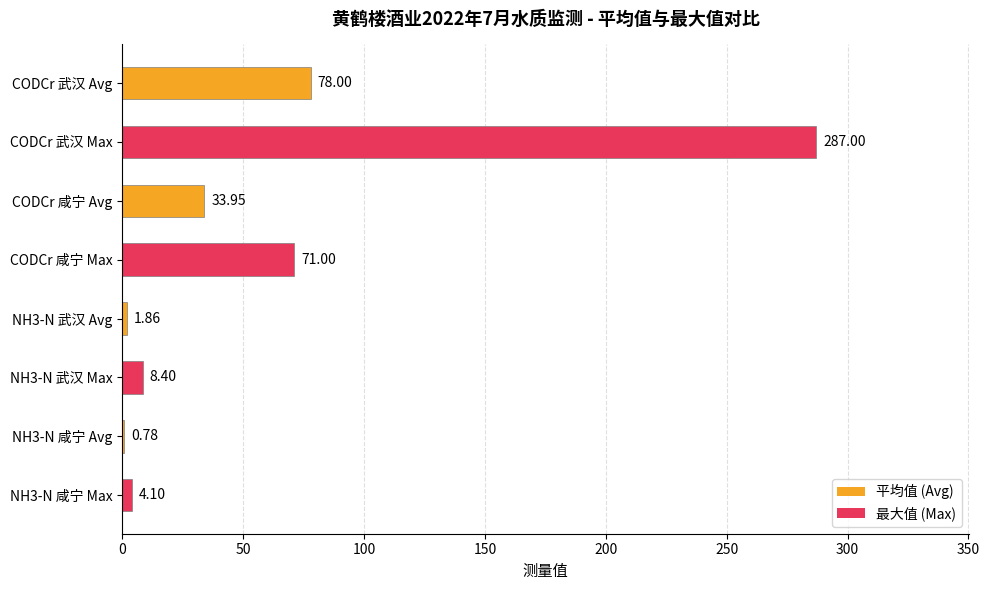

At which category does the chart reach its peak across all series?

CODCr 武汉 Max